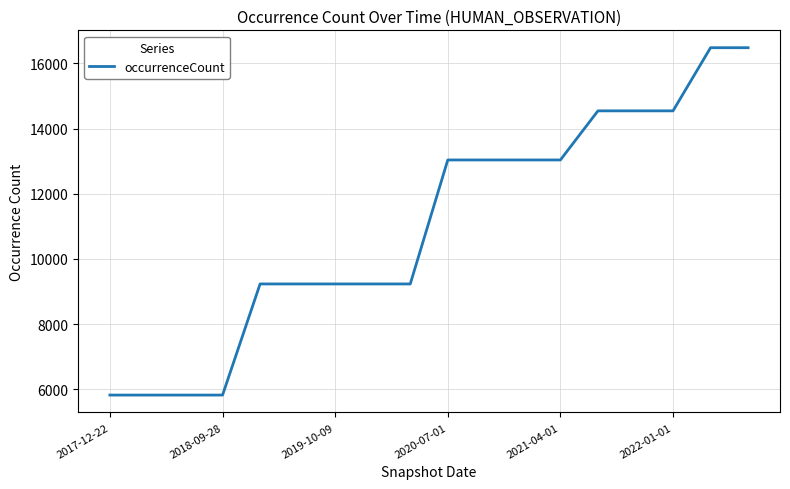

What is the maximum value shown in the chart?

16482